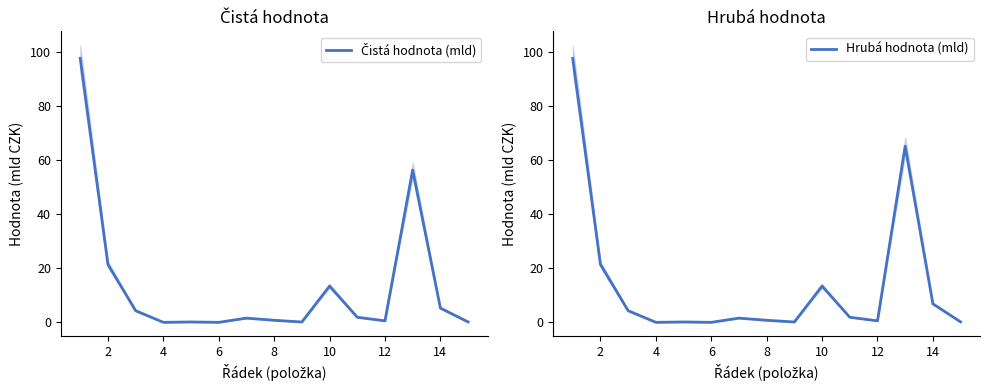

Reading left to right, extract all data points from this chart.

Čistá hodnota (mld): 97.6	21.4	4.3	0.0	0.1	0.0	1.6	0.8	0.1	13.4	1.9	0.6	56.3	5.3	0.2
Hrubá hodnota (mld): 97.6	21.4	4.3	0.0	0.1	0.0	1.6	0.8	0.1	13.4	1.9	0.6	65.2	6.8	0.2